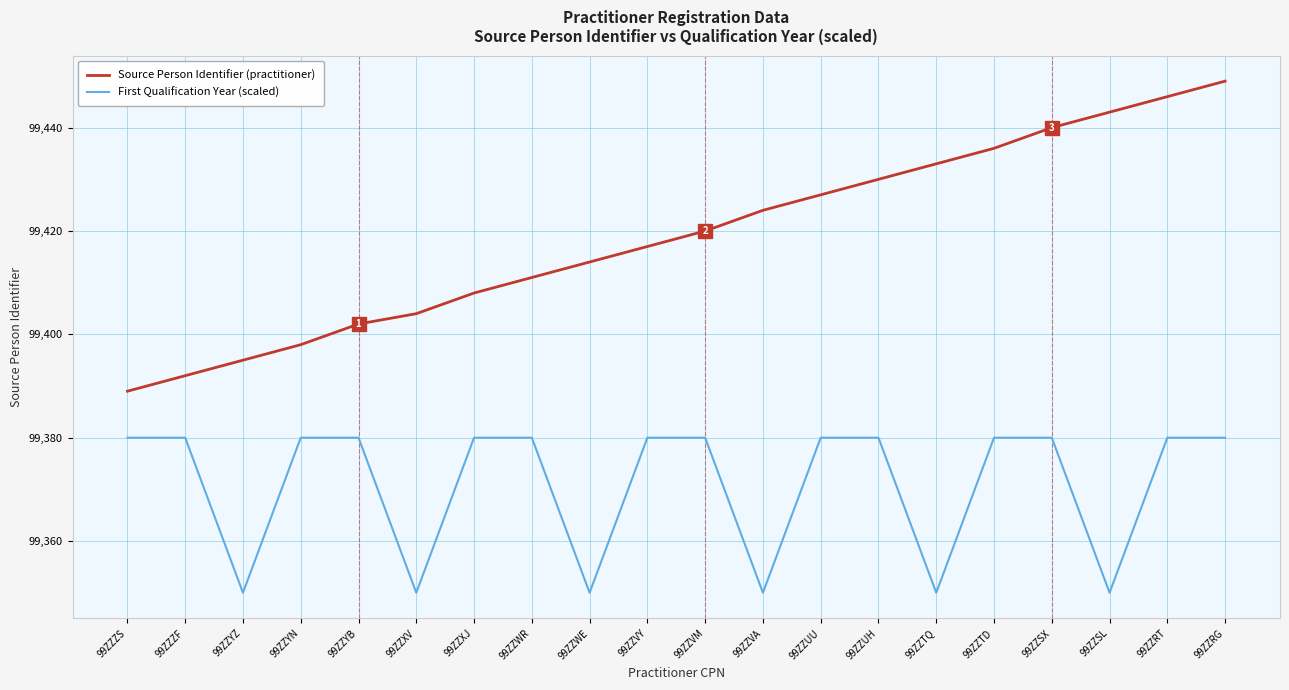

List the series in order of their peak value, highest first.

Source Person Identifier (practitioner), First Qualification Year (scaled)